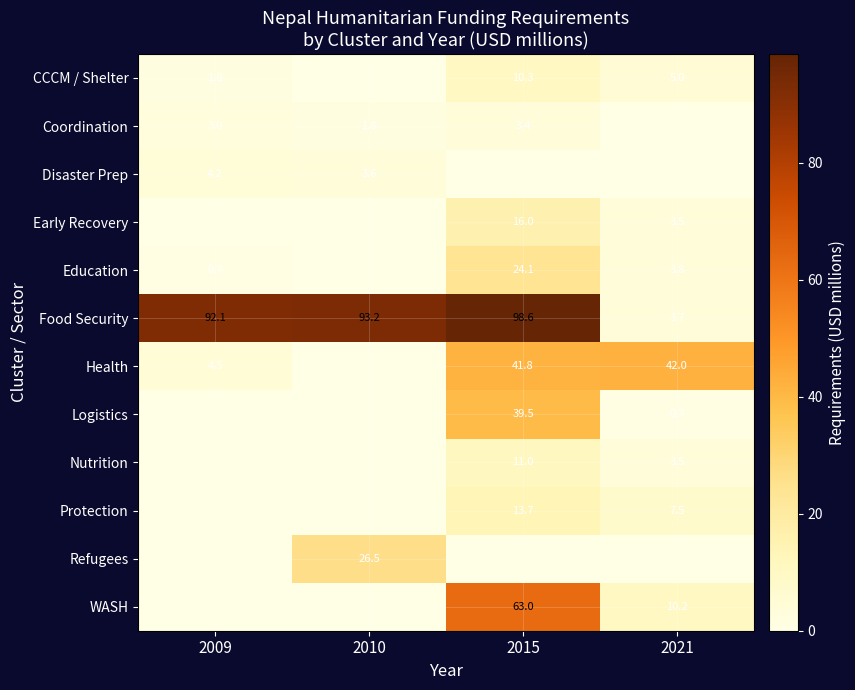

Is the value of Education at 2015 greater than the value of Health at 2021?

No